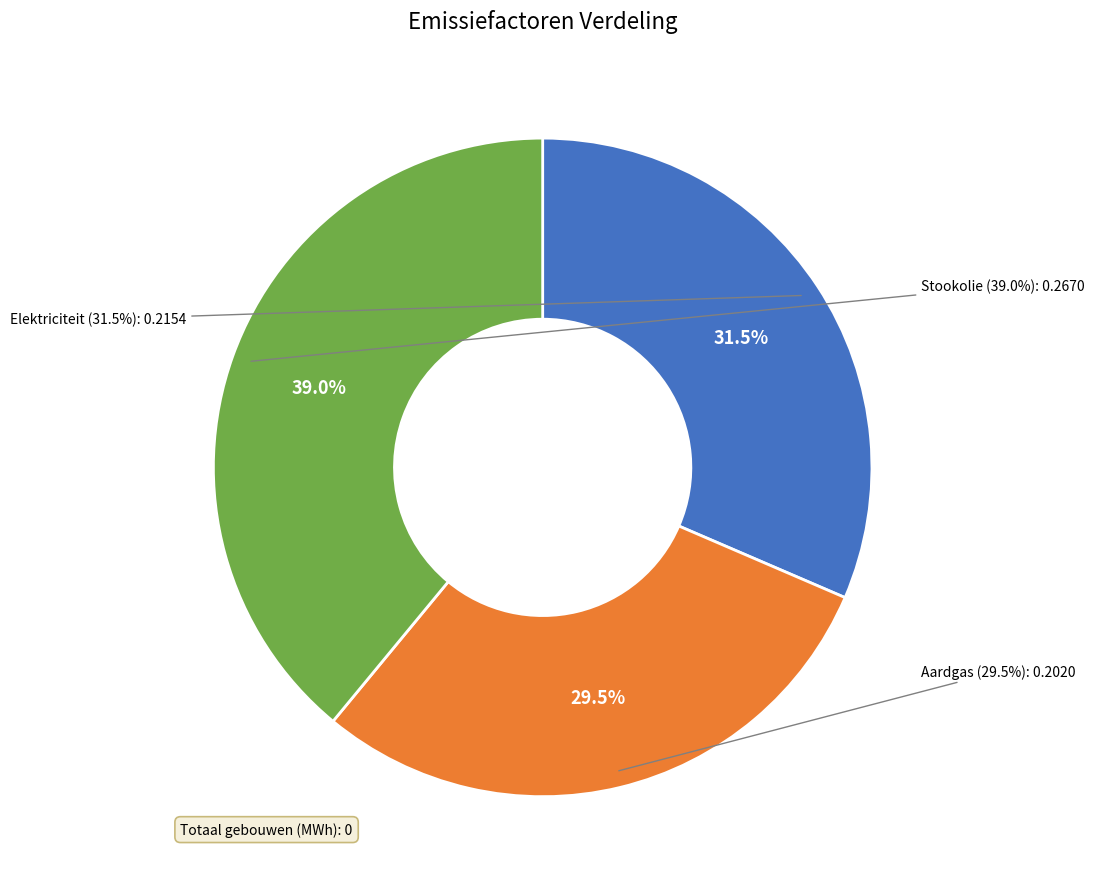

How many segments does this pie chart have?

3